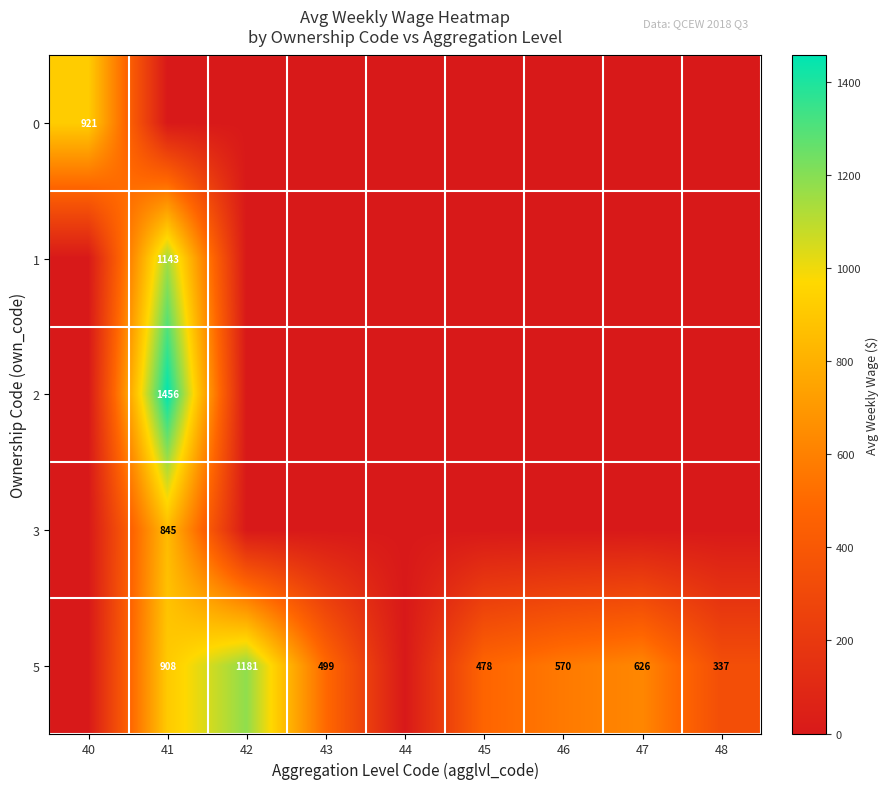

The 5 series shows 570 at 41. True or false?

False